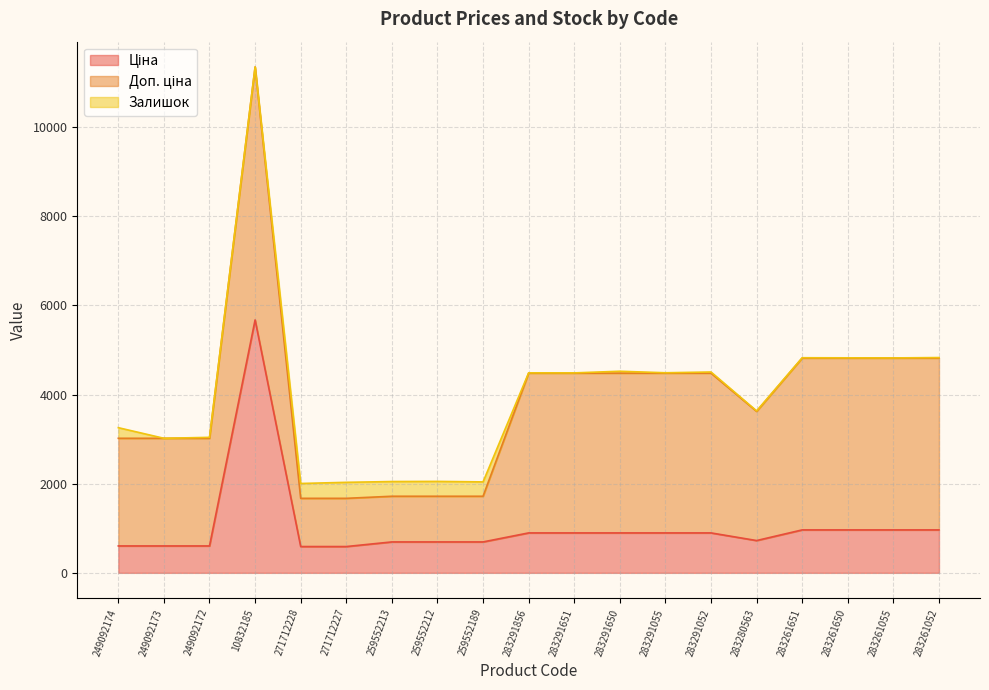

At which label does Ціна reach its peak?

10832185